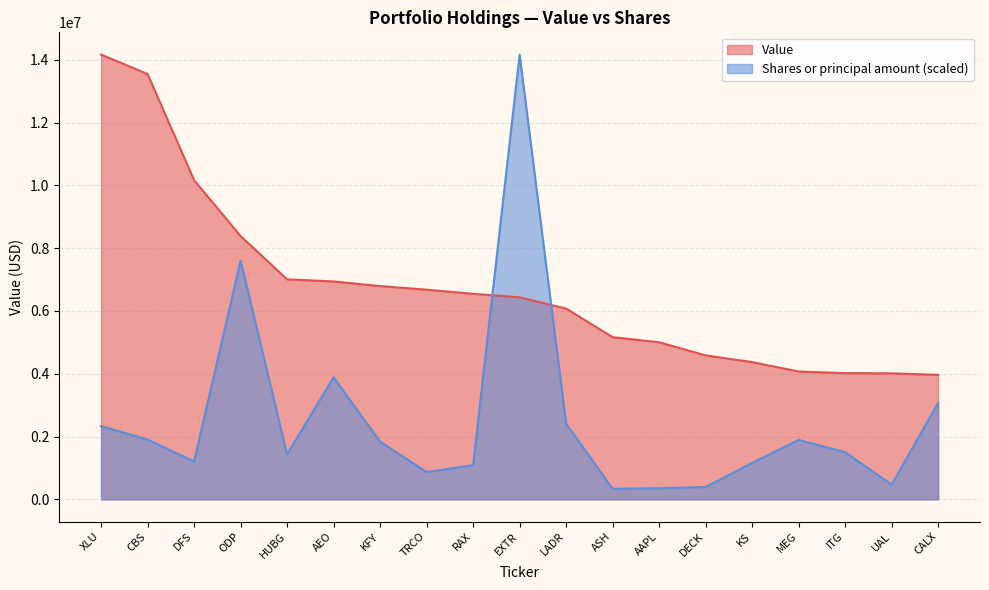

How many lines are shown in the chart?

2